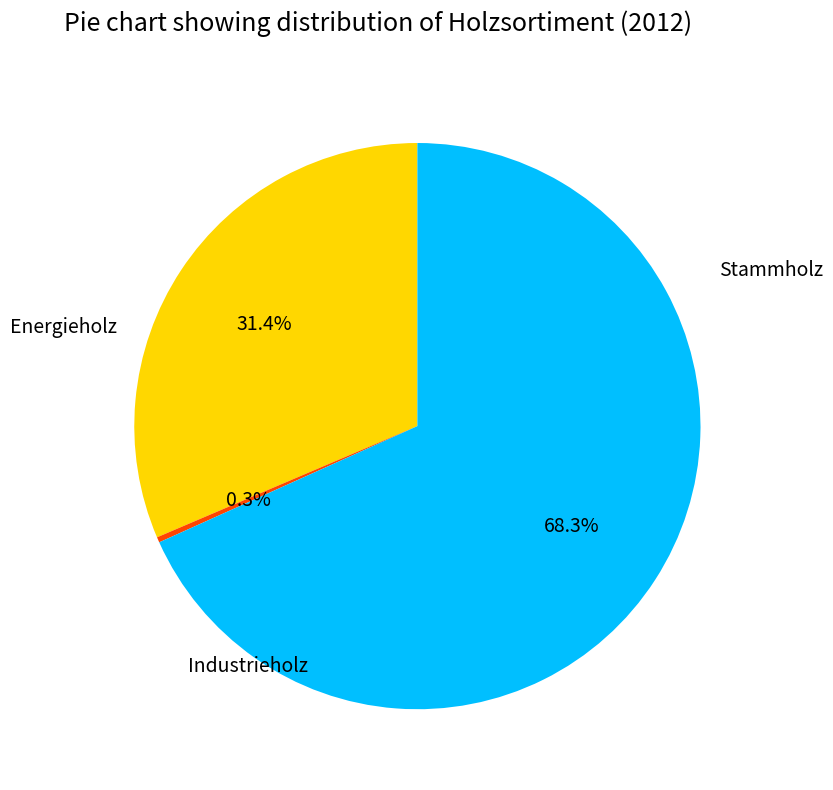

To the nearest percent, what is the difference between the largest and smallest slice percentages?

68%